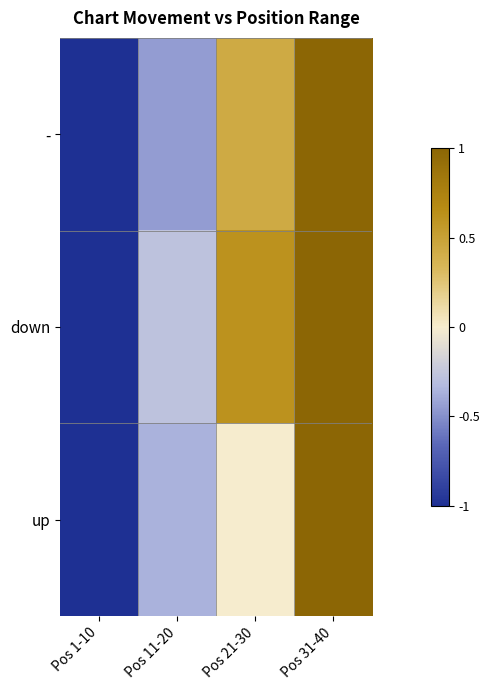

At which category is the sum across all series the highest?

Pos 31-40